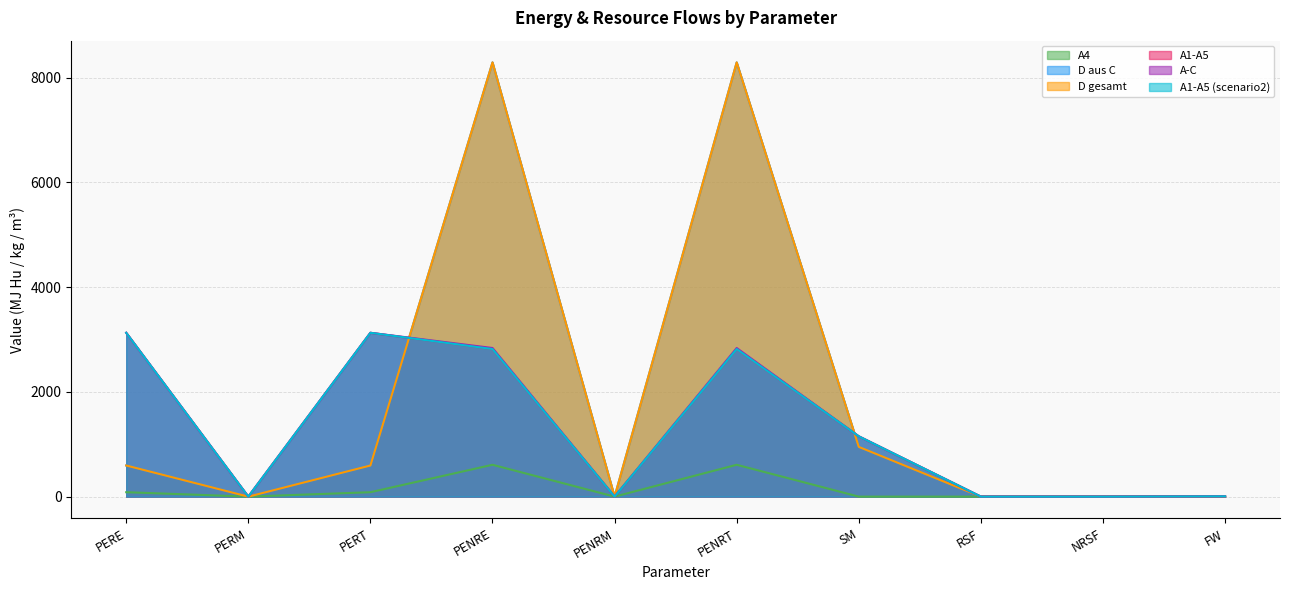

At how many categories does at least one series exceed 8022?

2